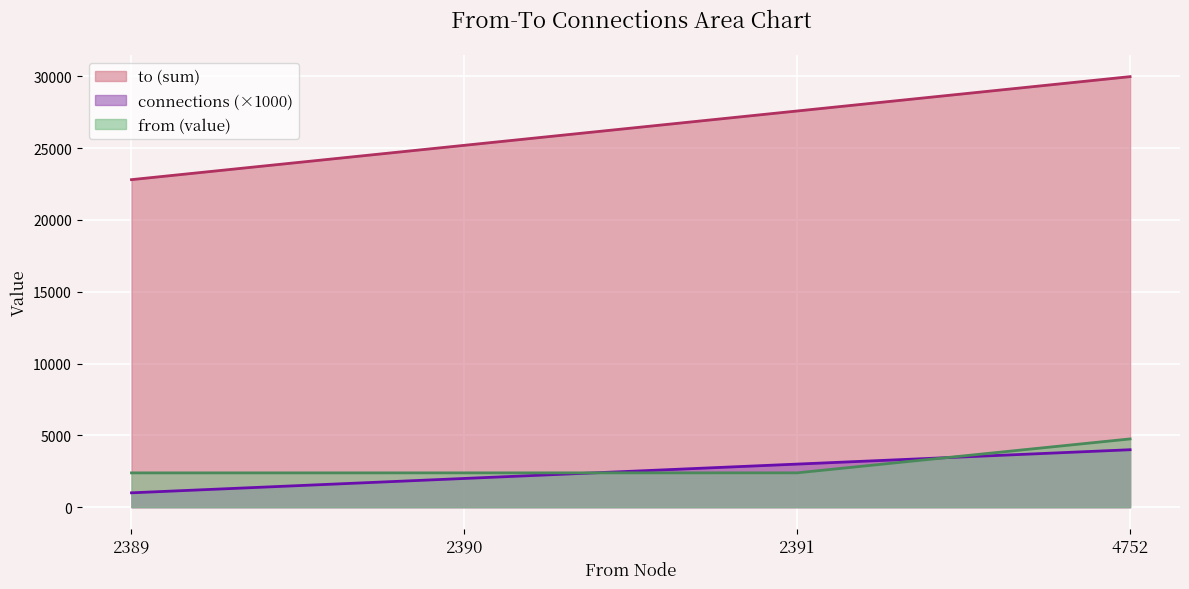

Does the chart display data point markers on the line(s)?

No